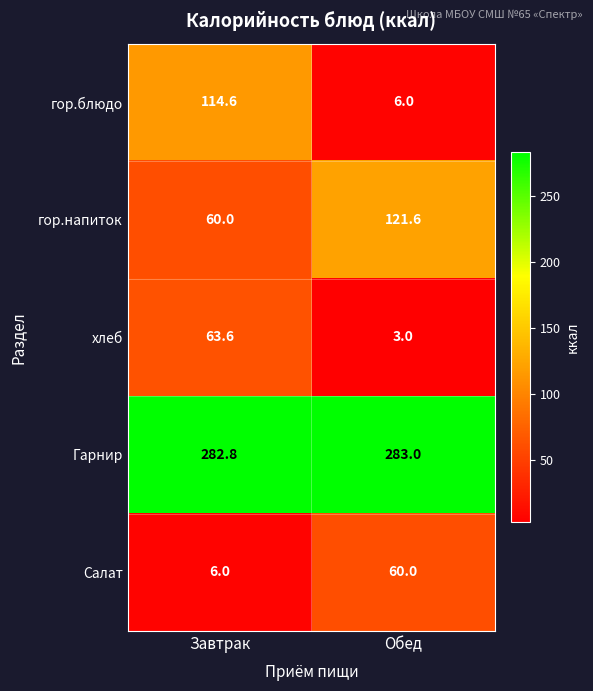

List the series in order of their peak value, lowest first.

Салат, хлеб, гор.блюдо, гор.напиток, Гарнир